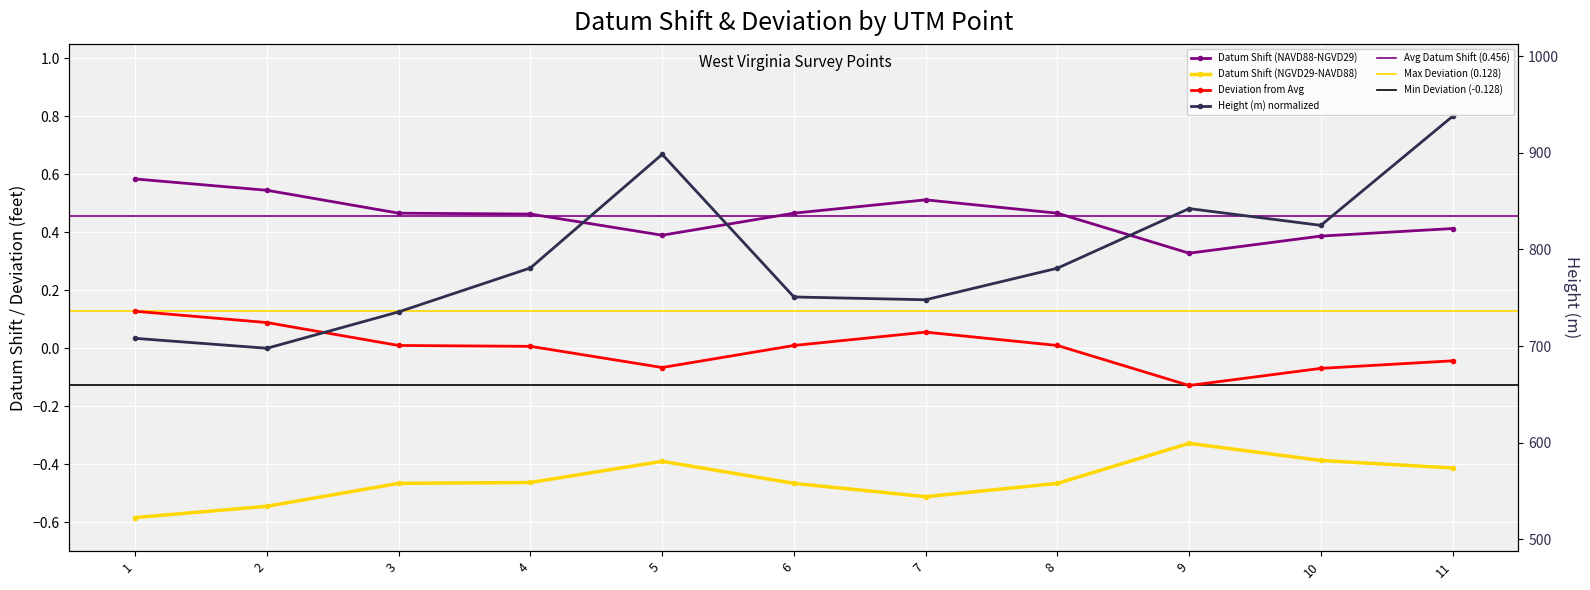

How many categories are shown in the chart?

11